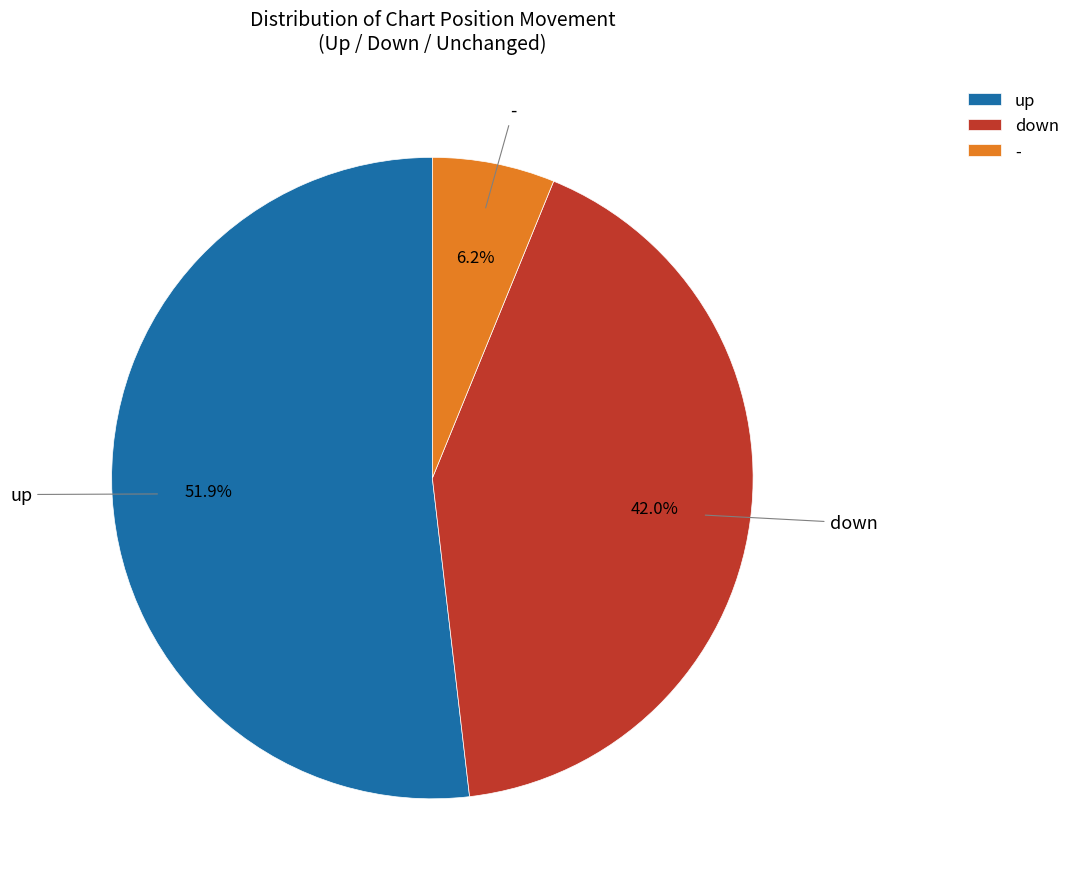

Rank the categories by value from highest to lowest.

up, down, -